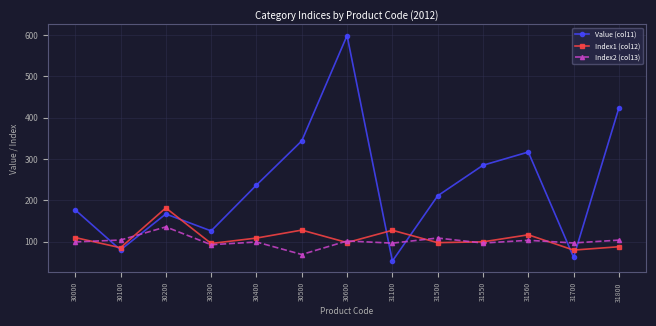

Count the number of categories in the chart.

13